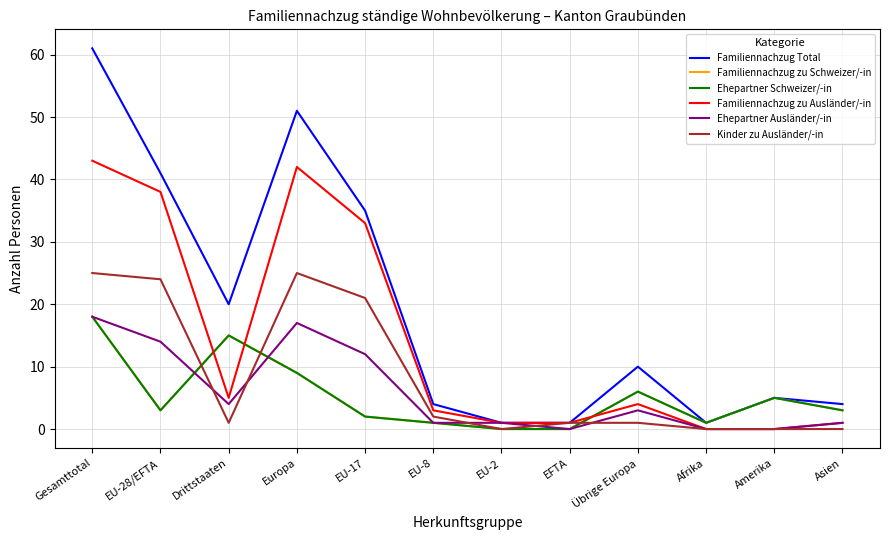

Between EU-8 and Asien, which is larger?

EU-8